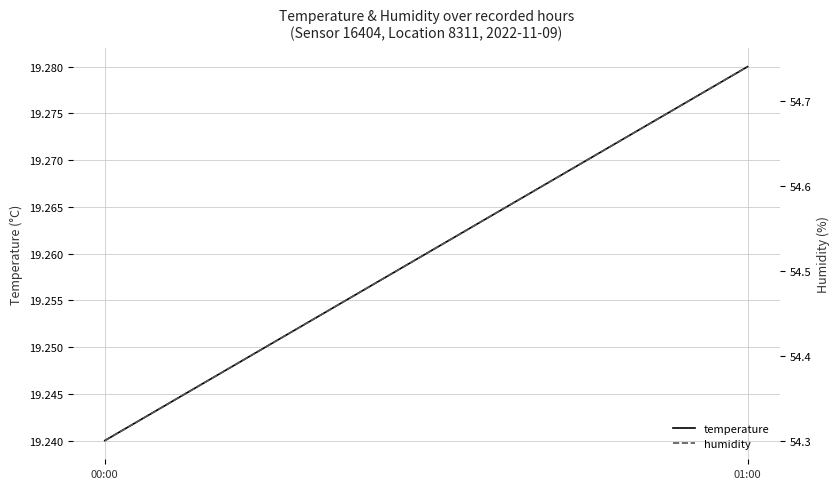

Is the value of temperature at 00:00 greater than the value of humidity at 01:00?

No